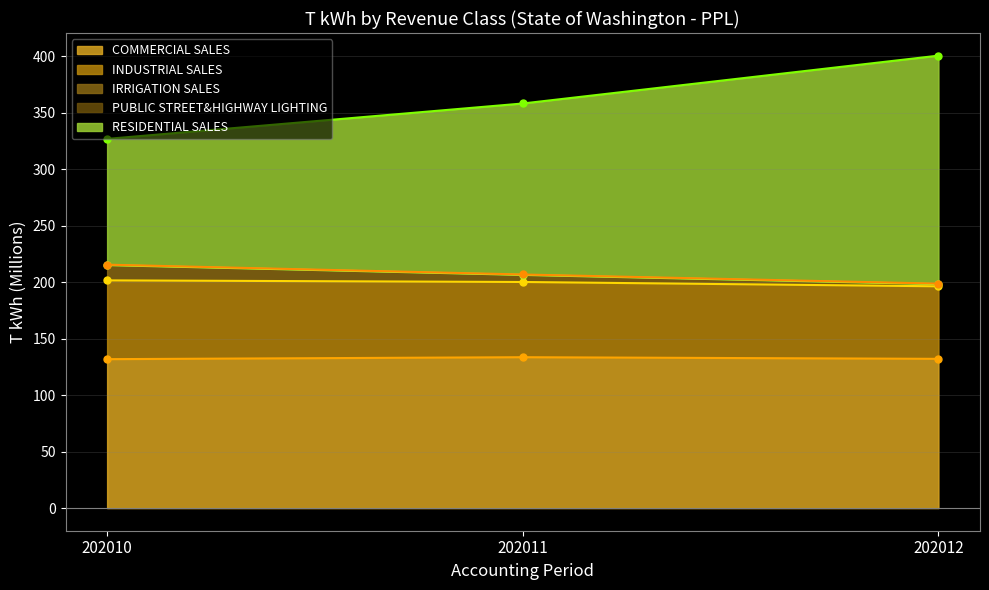

What is the average value of the COMMERCIAL SALES series?

132.6